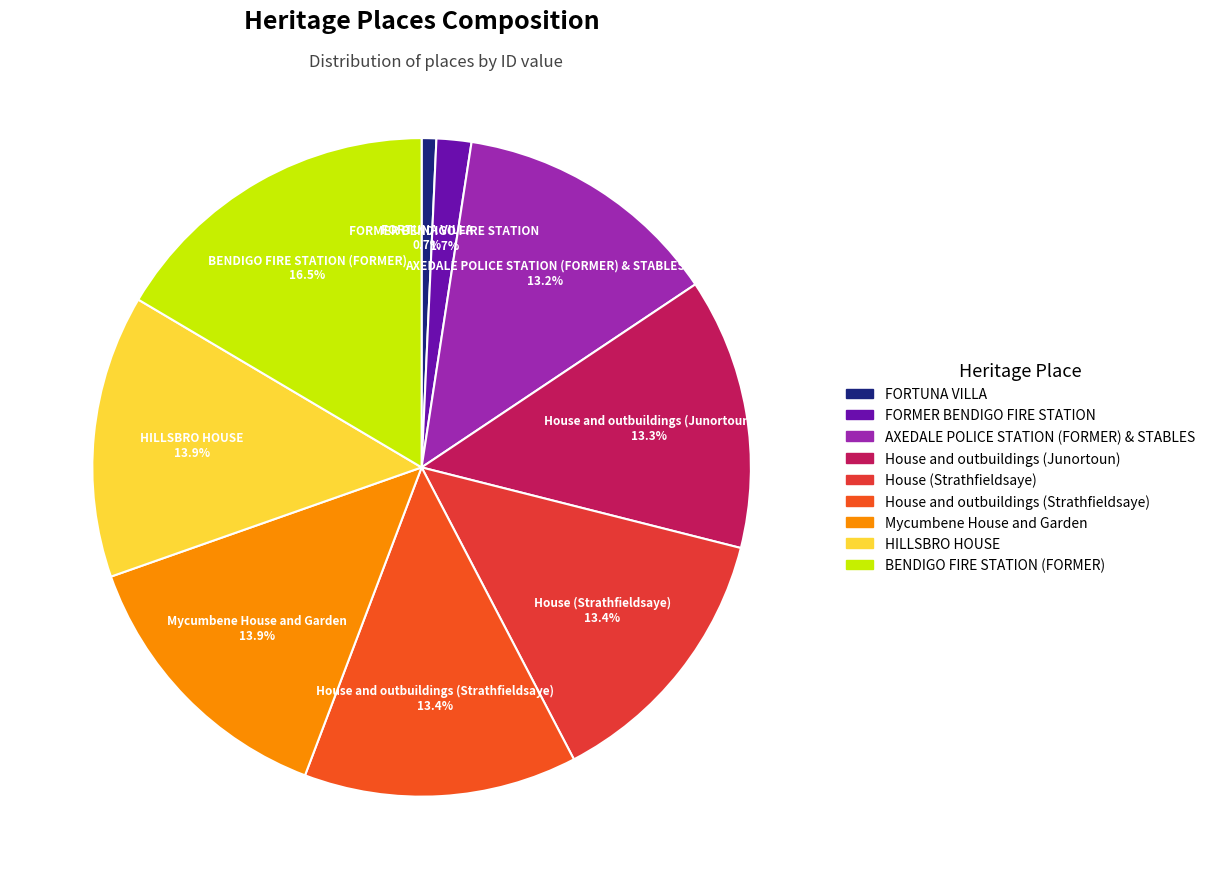

What is the ratio of the value at House (Strathfieldsaye) 13.4% to the value at BENDIGO FIRE STATION (FORMER) 16.5%?

0.8